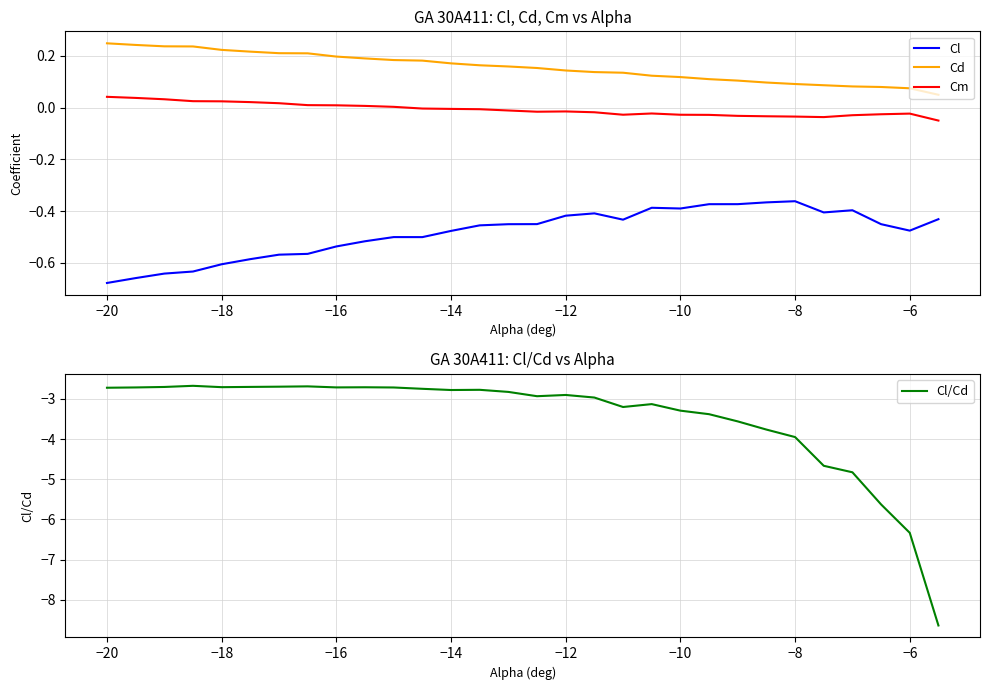

True or false: Cl/Cd has more than 2 interior local peaks.

True